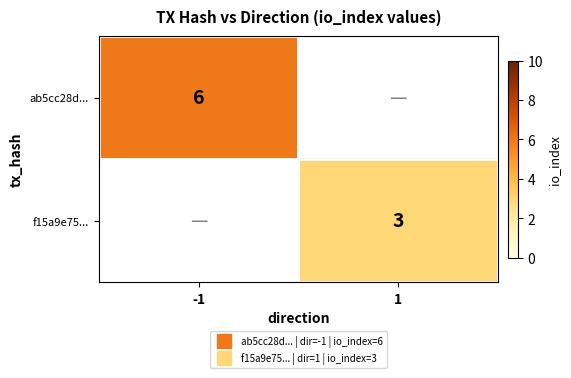

What is the minimum value shown in the chart?

3.0